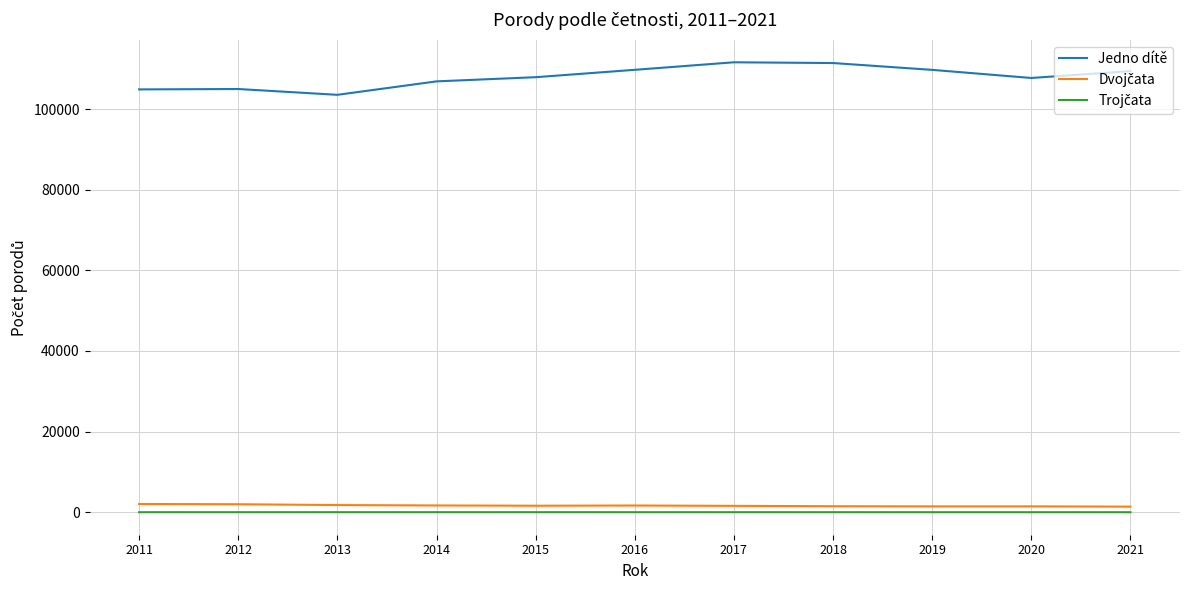

What is the minimum value for Jedno dítě?

103518